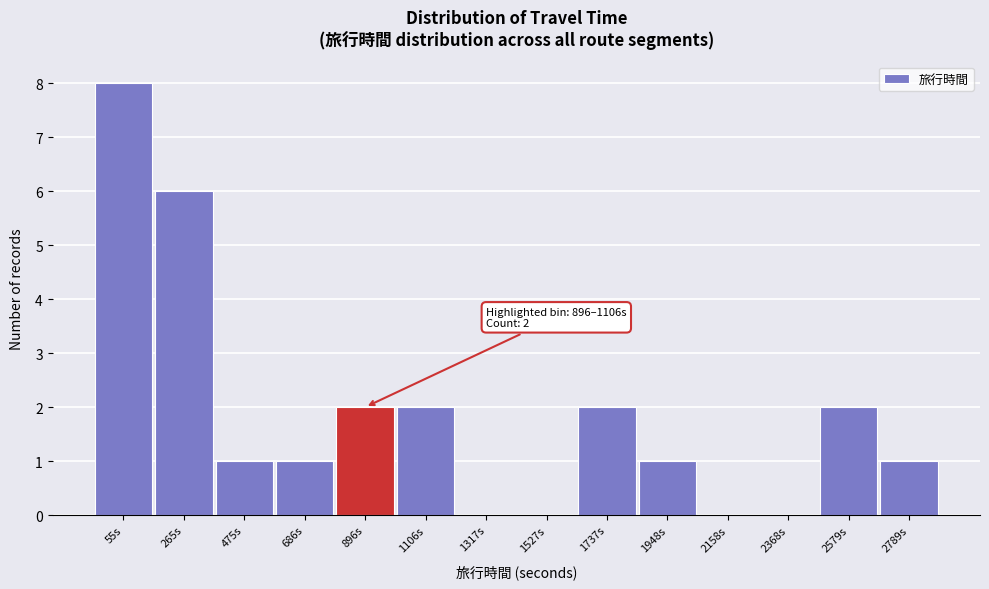

Reading left to right, list all the values displayed in this chart.

55s=8	265s=6	475s=1	686s=1	896s=2	1106s=2	1317s=0	1527s=0	1737s=2	1948s=1	2158s=0	2368s=0	2579s=2	2789s=1